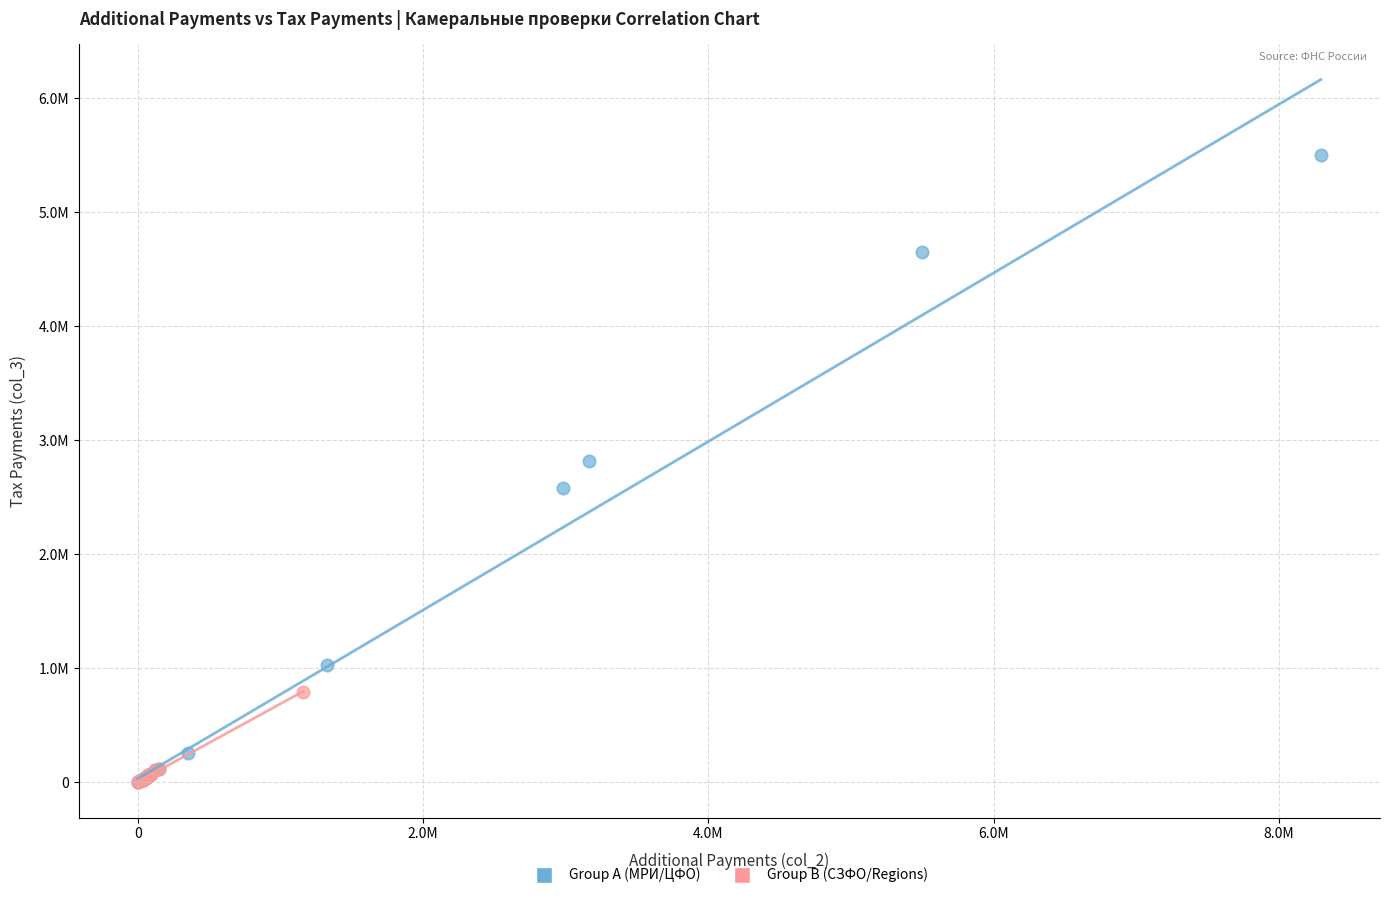

Which series has the largest Y range (max minus min)?

Group A (МРИ/ЦФО)